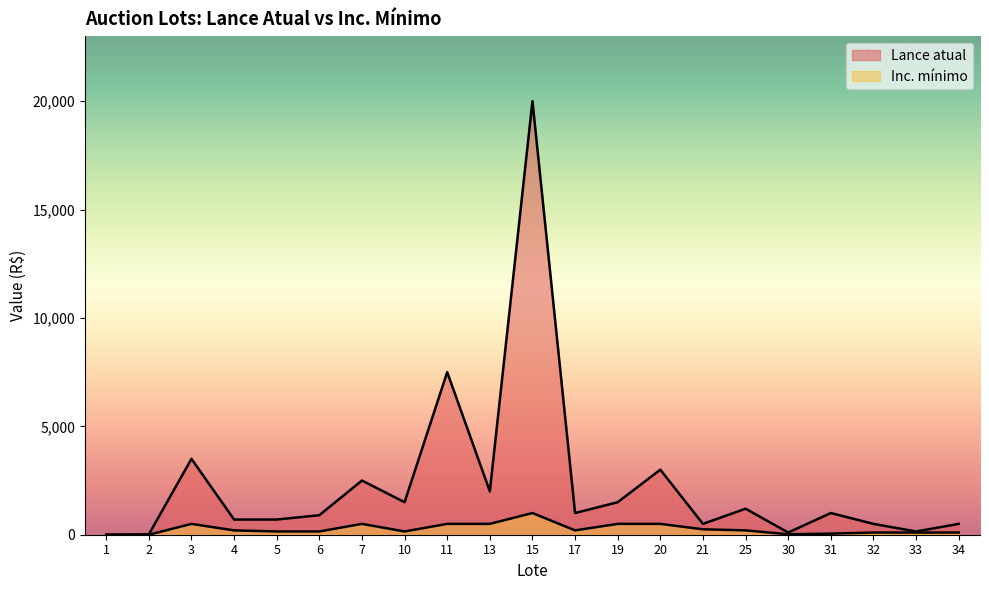

Where is the first local maximum for Lance atual?

3